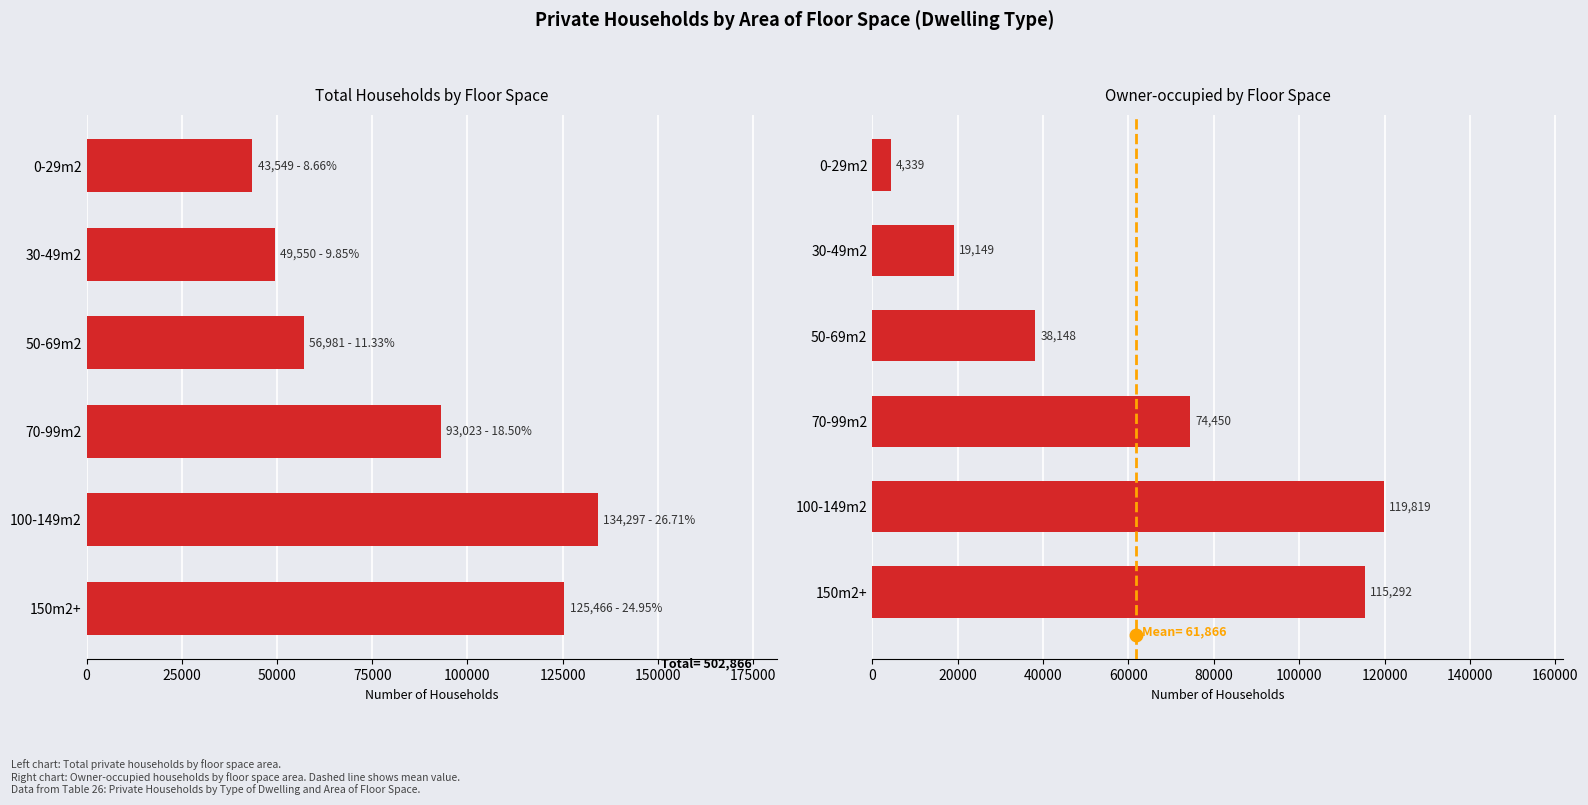

What is the difference between the highest and lowest values at 100-149m2?

14478